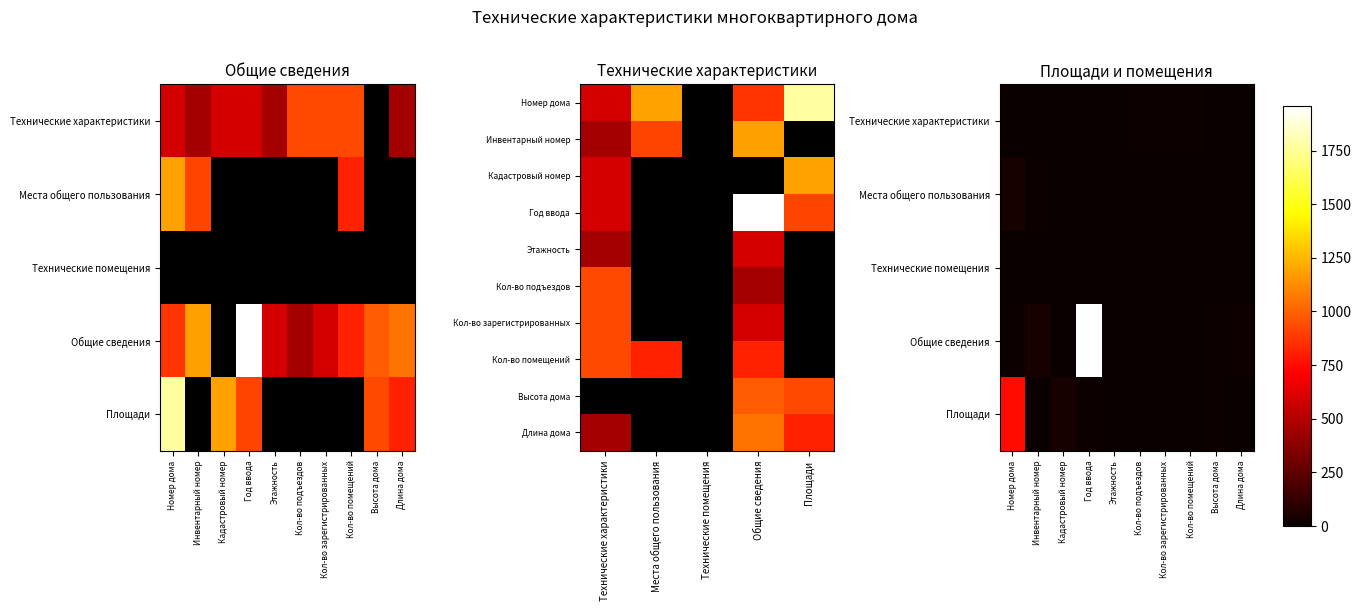

The Технические характеристики series shows 0 at Этажность. True or false?

False